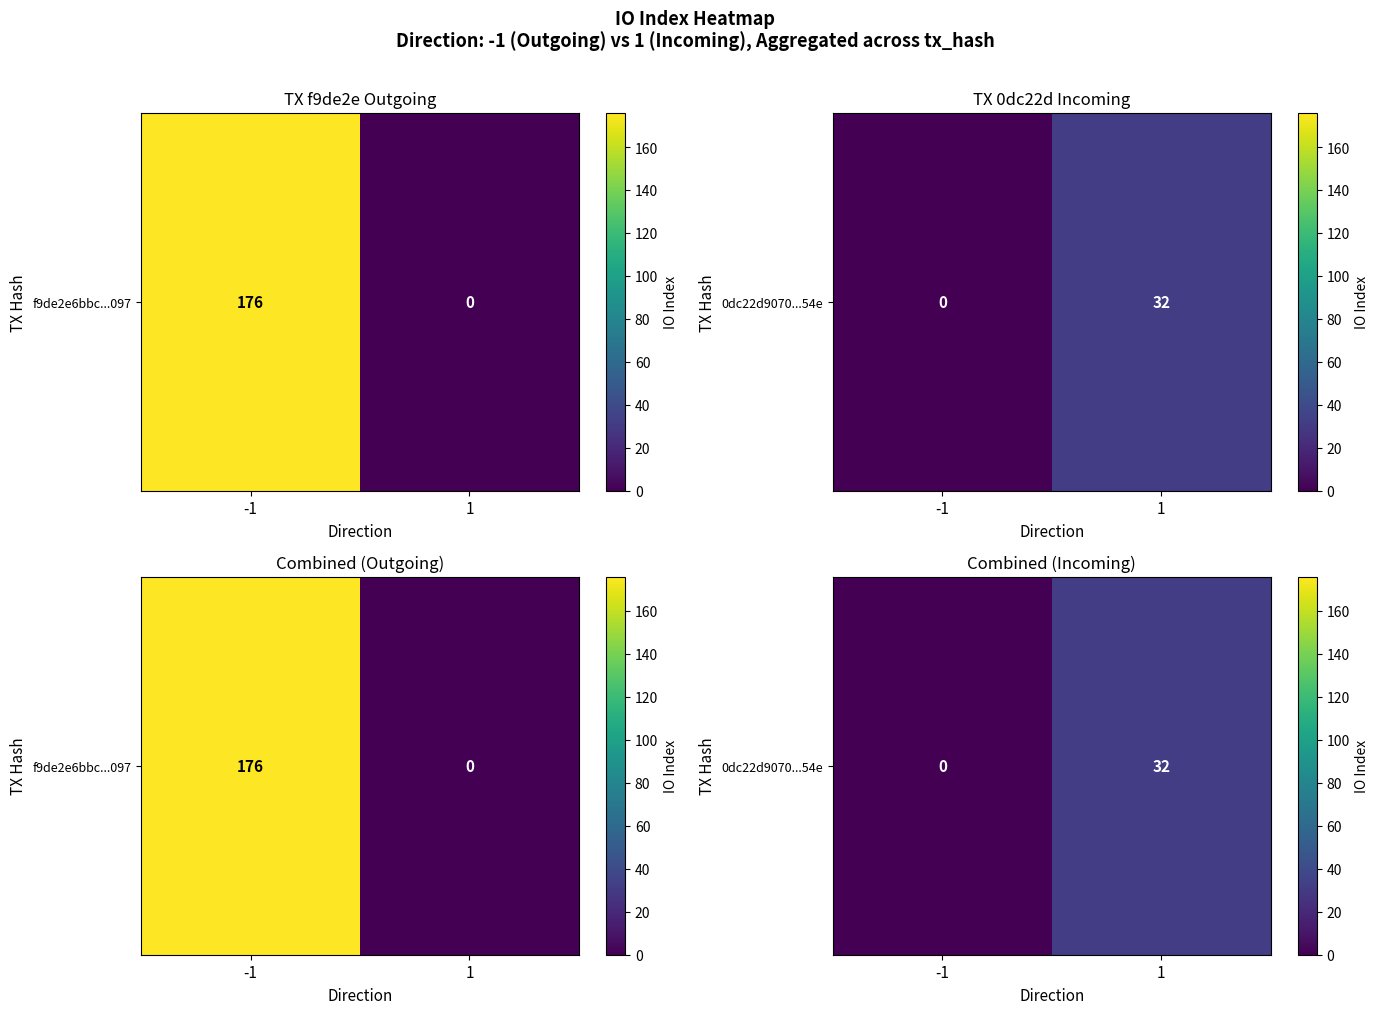

The value at -1 is 18. True or false?

False